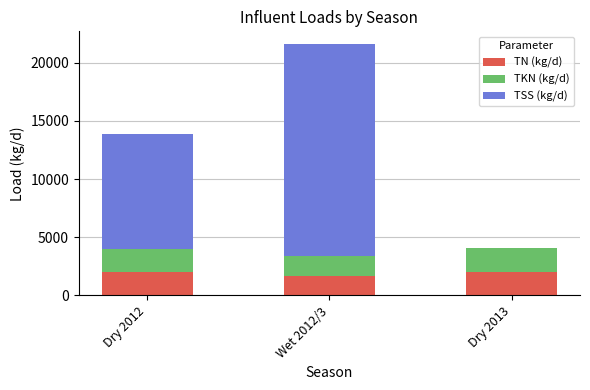

What is the difference between the TN (kg/d) values at Dry 2012 and Wet 2012/3?

326.7